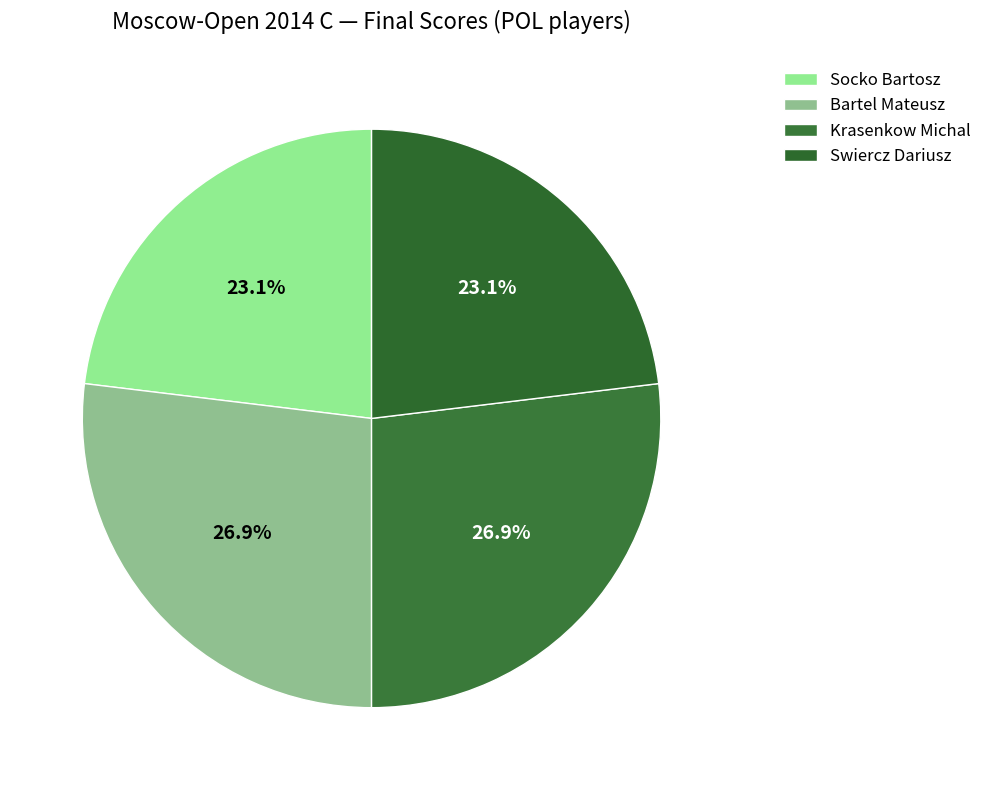

Which slice is the largest?

Bartel Mateusz